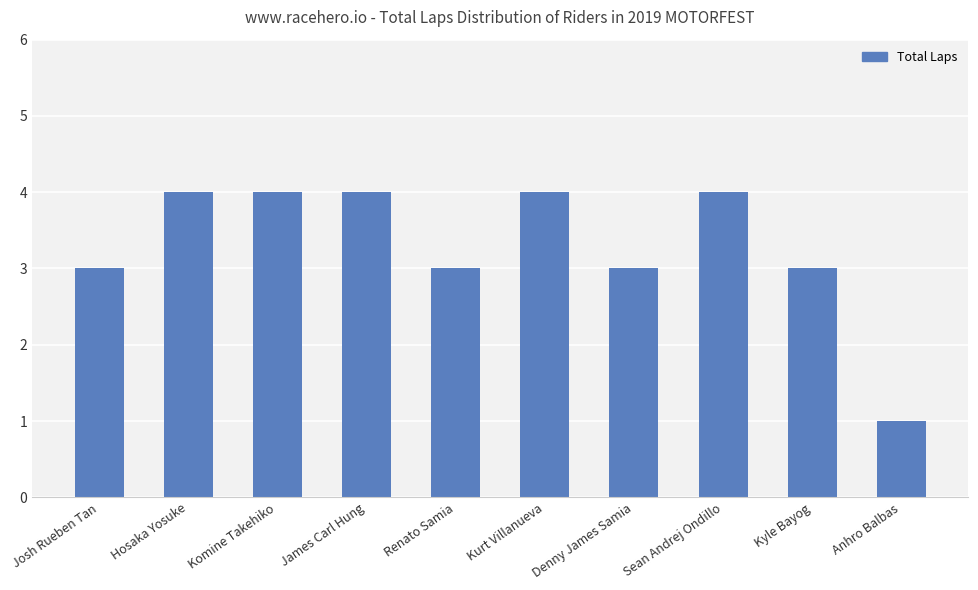

What is the label of the 1st bar from the left?

Josh Rueben Tan